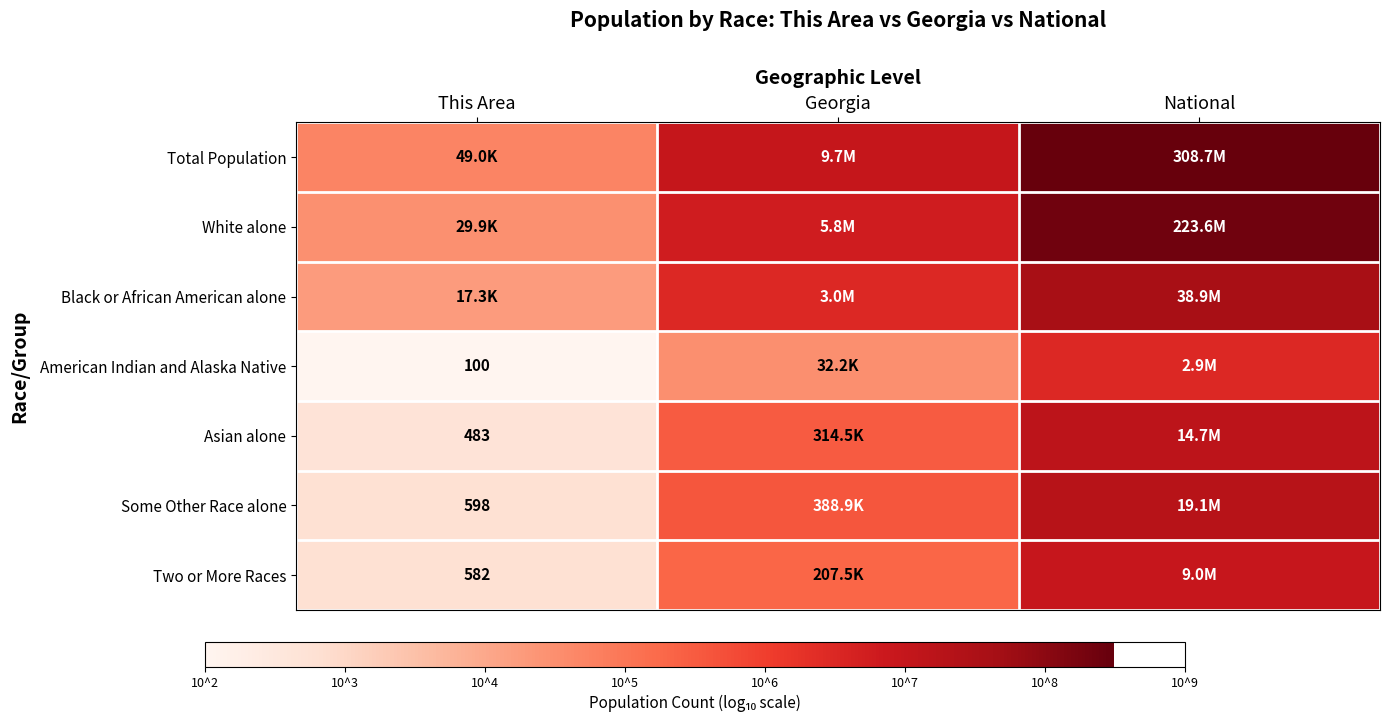

Count the number of data series in this chart.

7